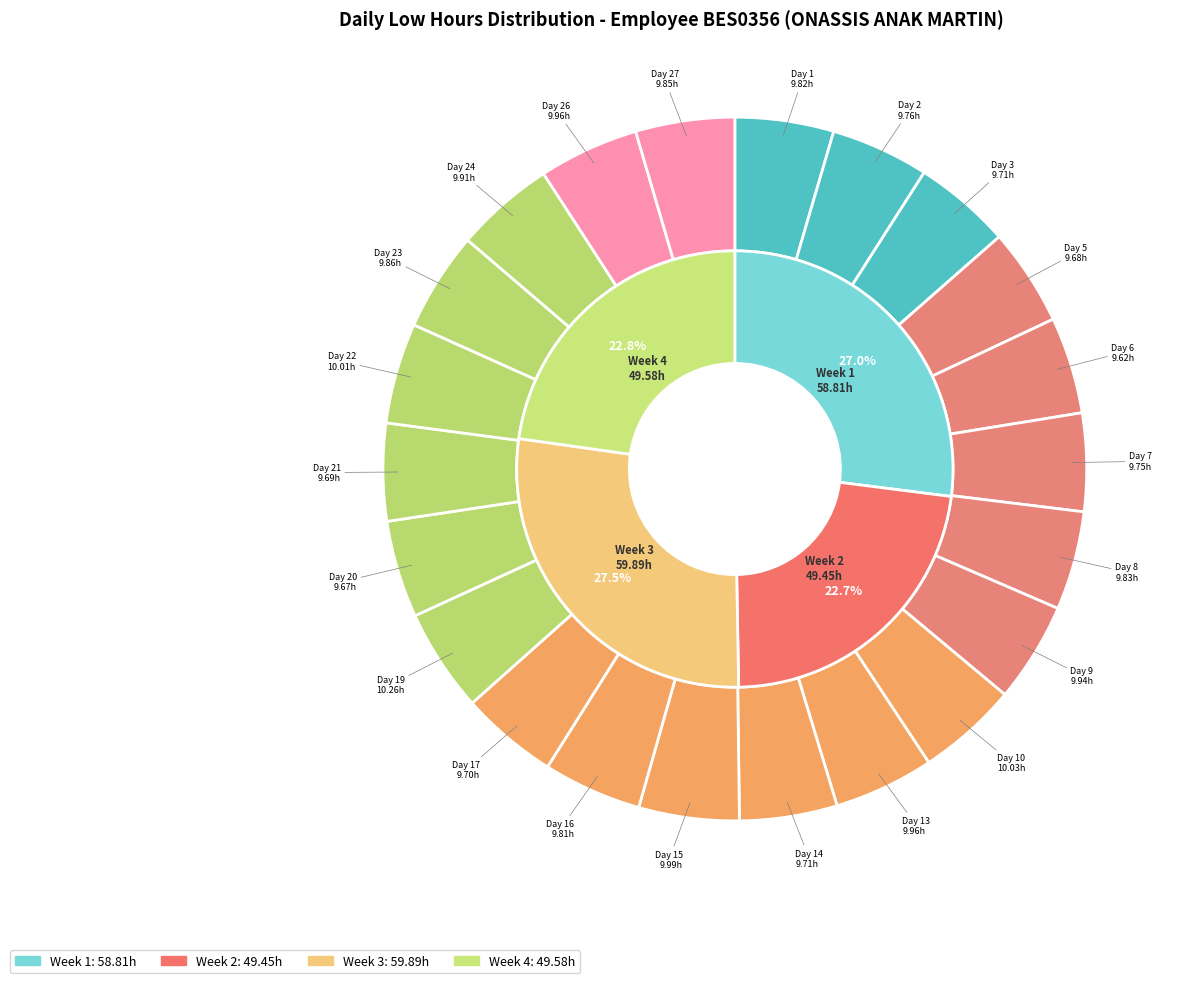

Count the number of slices in the pie.

22